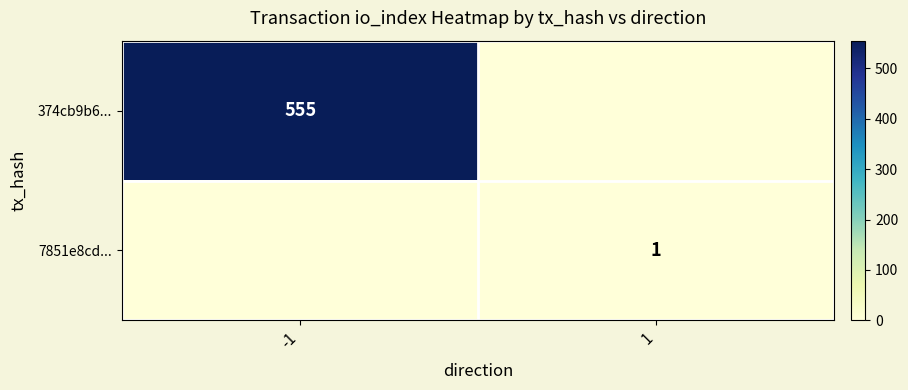

Is the value of 374cb9b6... at -1 greater than the value of 7851e8cd... at 1?

Yes